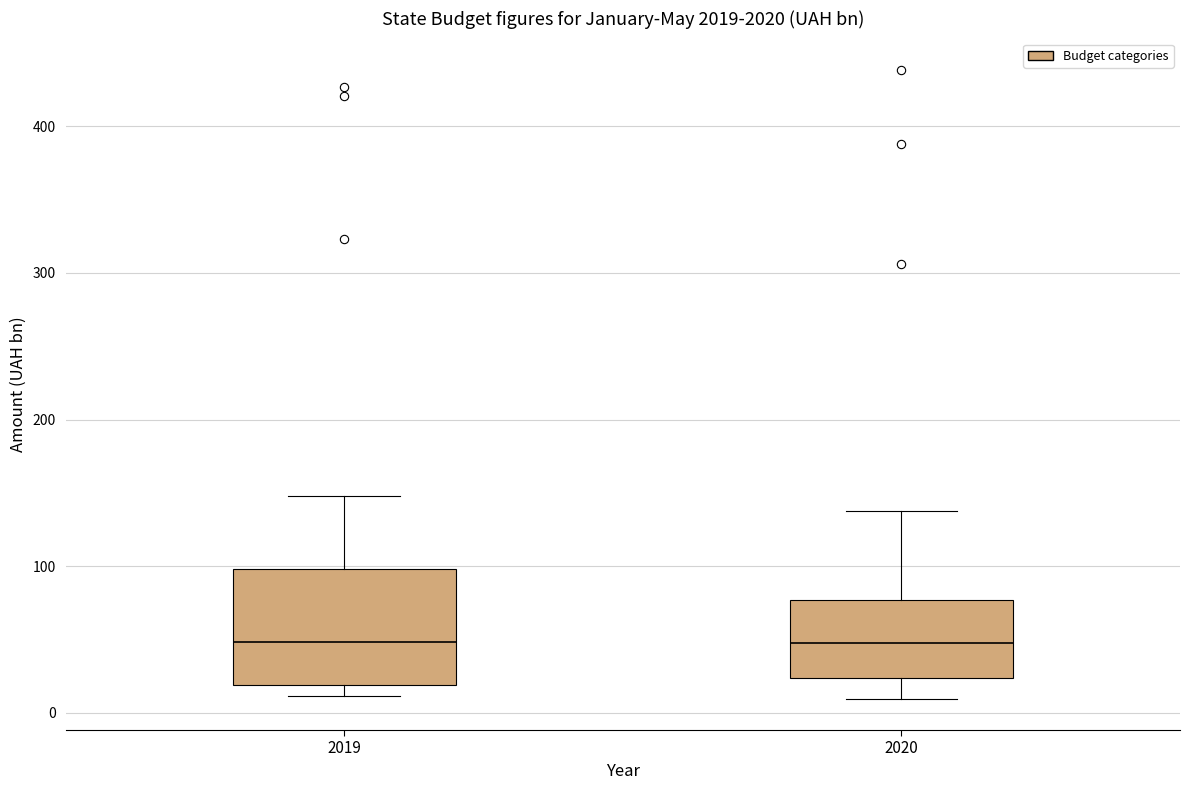

Where does the median line of the box at x = 2019 sit on the y-axis? The values are not printed on the chart, so give them approximately, as read against the axis.

50